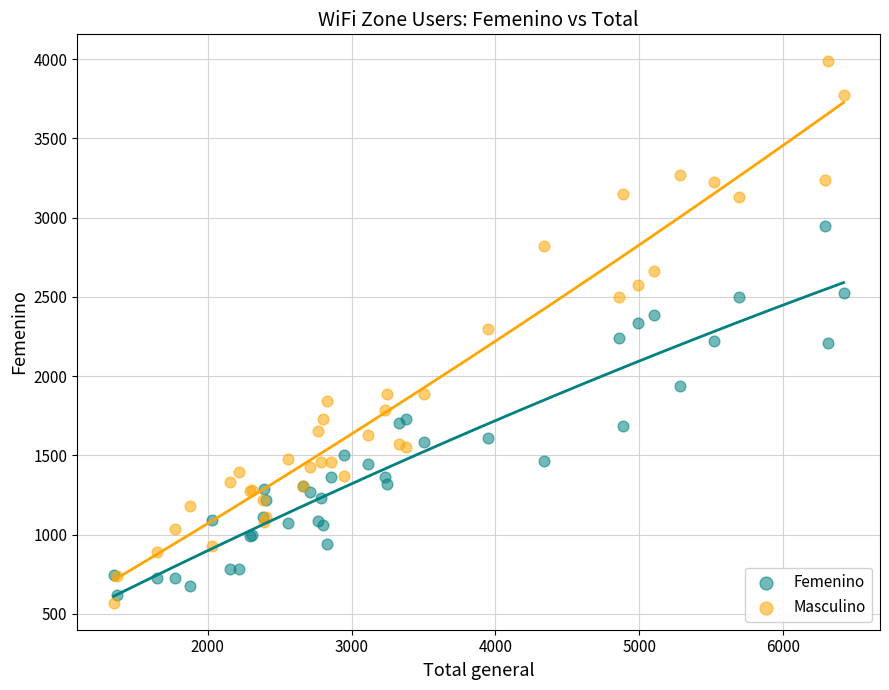

Which series reaches the minimum Y coordinate?

Masculino